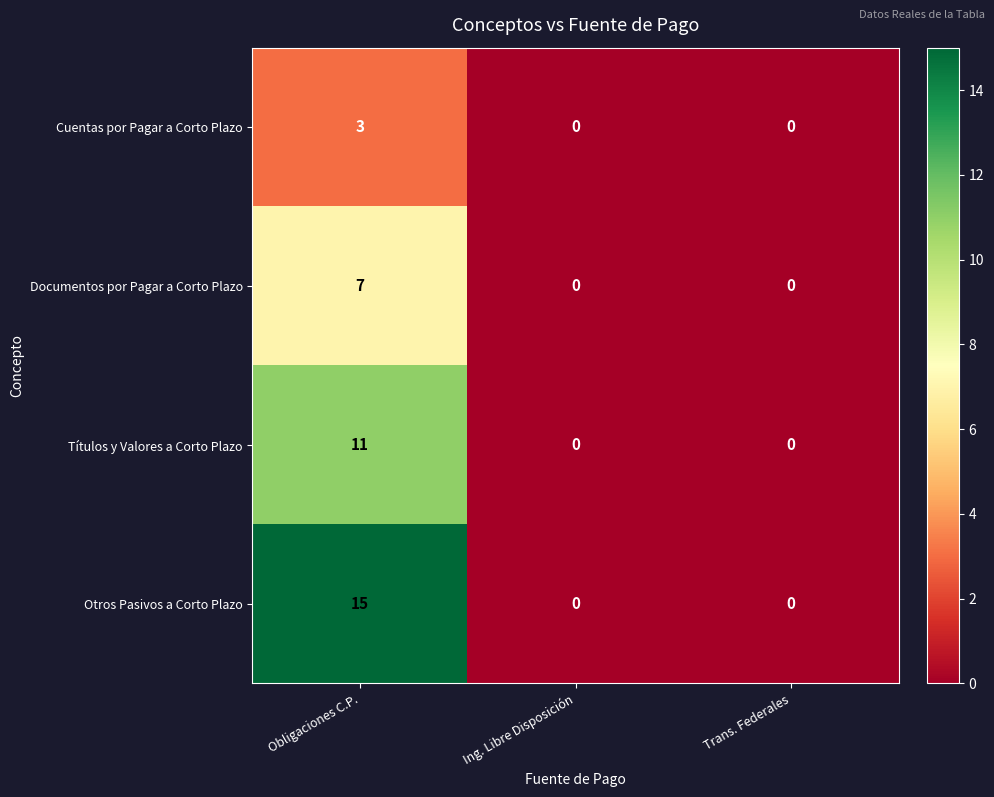

Reading right to left, what are all the values shown in this chart?

Cuentas por Pagar a Corto Plazo: 0	0	3
Documentos por Pagar a Corto Plazo: 0	0	7
Títulos y Valores a Corto Plazo: 0	0	11
Otros Pasivos a Corto Plazo: 0	0	15